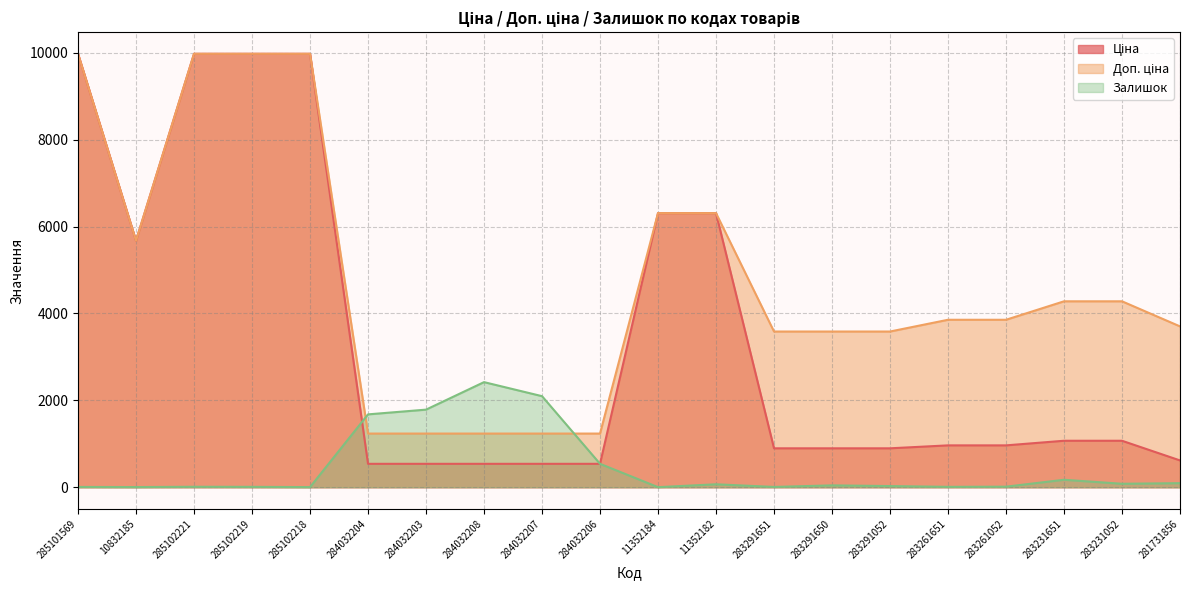

True or false: Ціна and Залишок intersect in this chart.

True